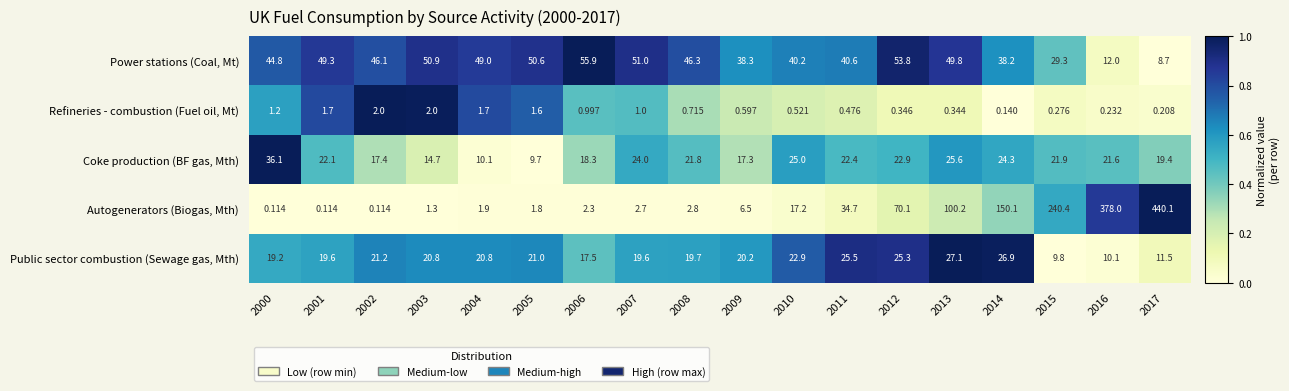

List the series in order of their peak value, highest first.

Autogenerators (Biogas, Mth), Power stations (Coal, Mt), Coke production (BF gas, Mth), Public sector combustion (Sewage gas, Mth), Refineries - combustion (Fuel oil, Mt)